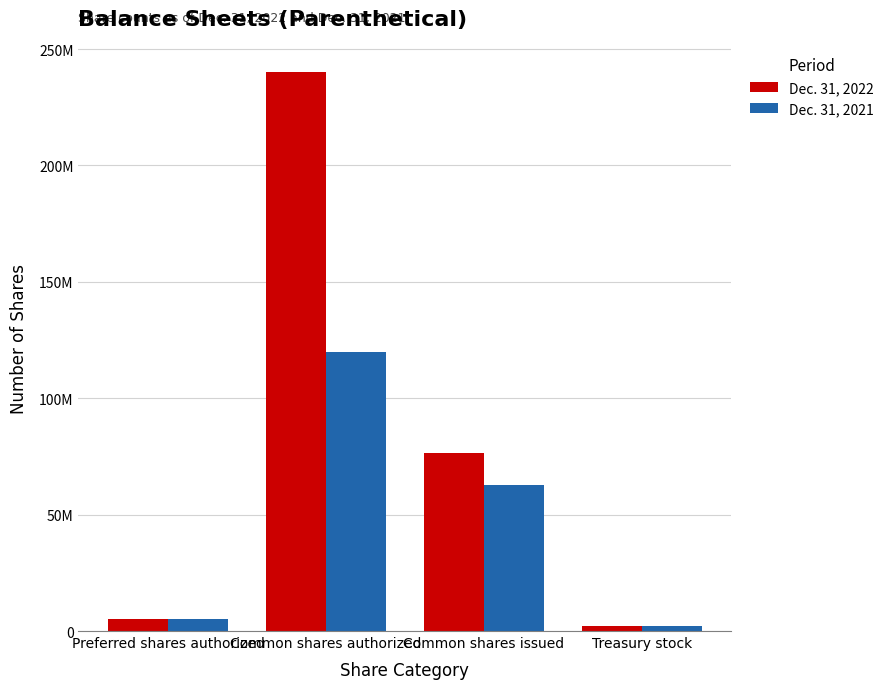

Does the chart contain stacked bars?

No